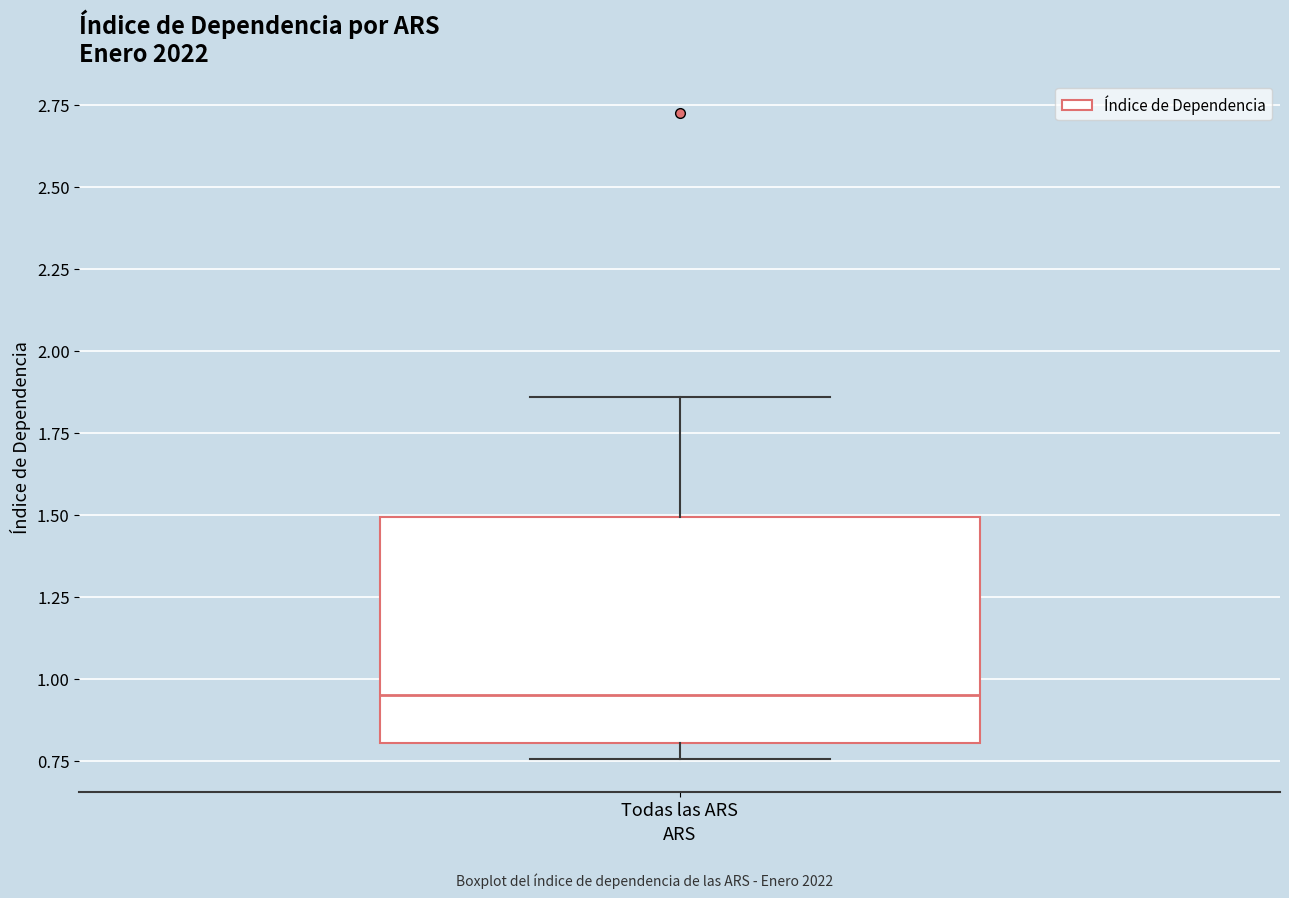

Read this box plot against the y-axis: the position of the median line, the range covered by the box, and the ends of both whiskers. The values are not printed on the chart, so give them approximately, as read against the axis.

median 0.95, box 0.80 to 1.50, whiskers 0.75 to 1.85